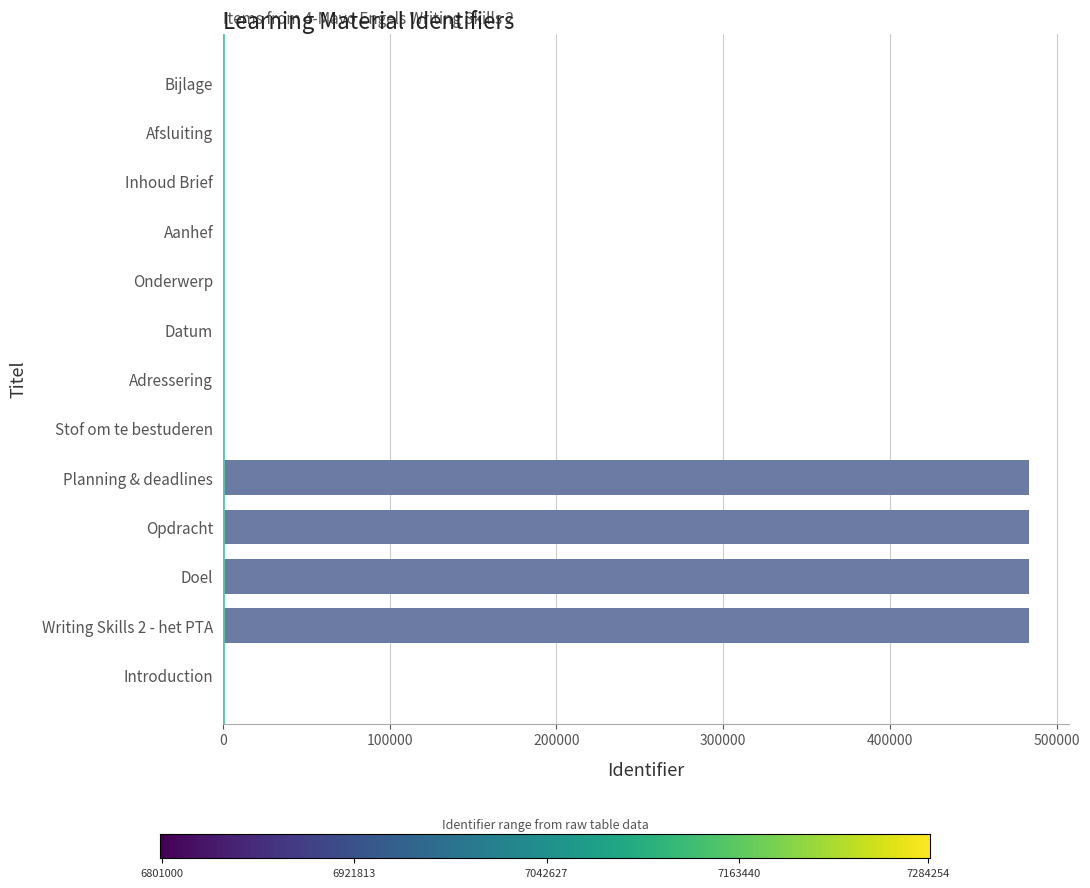

The value at Writing Skills 2 - het PTA is 131774. True or false?

False